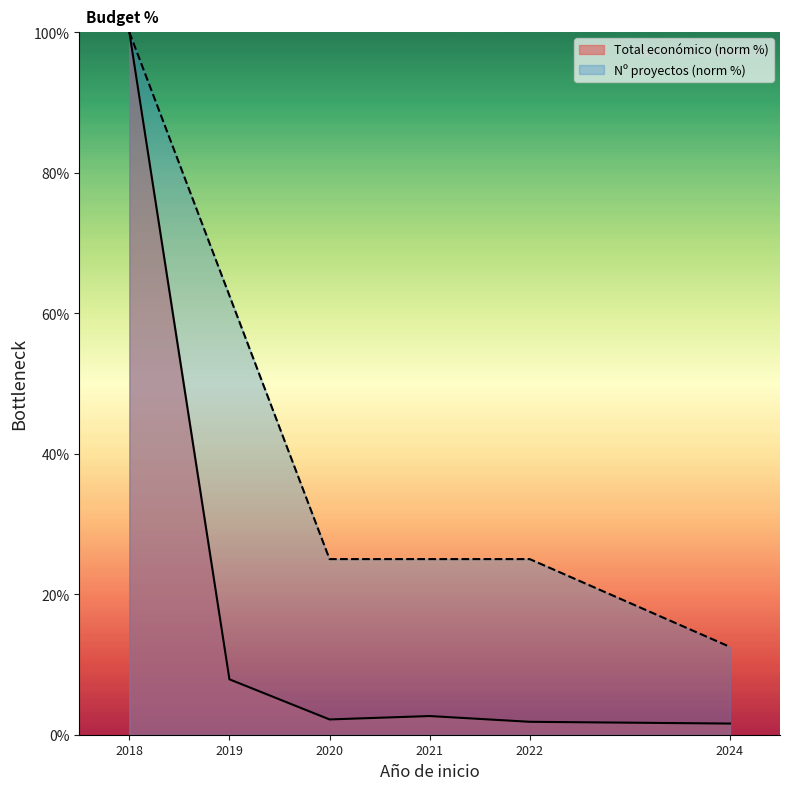

Is it true that Nº proyectos (norm %) equals 25.0 at 2021?

True